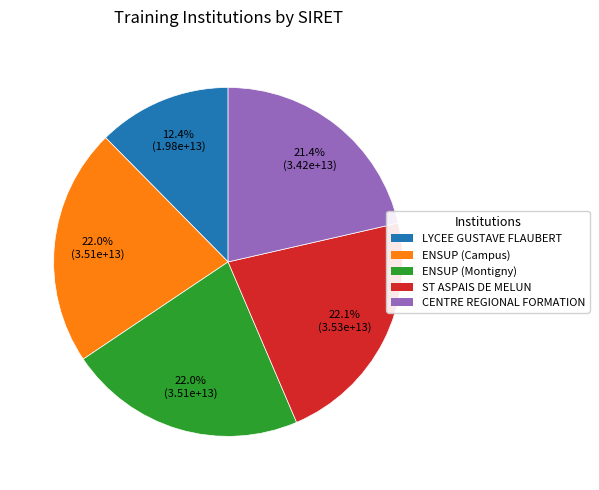

What is the ratio of the value at ENSUP (Campus) to the value at ENSUP (Montigny)?

1.0